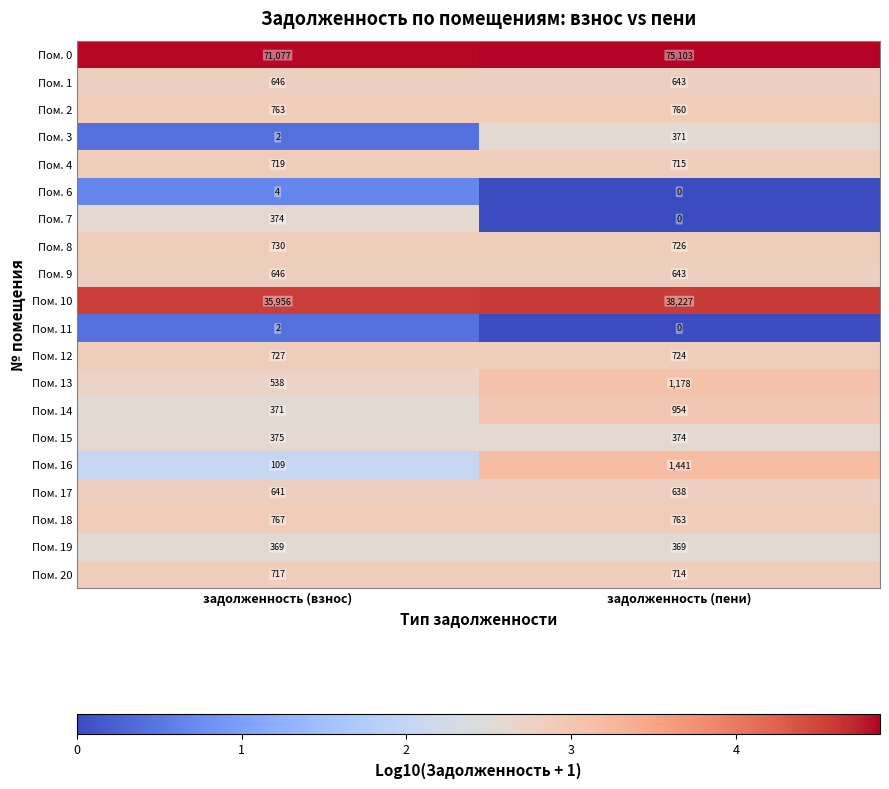

Is the value of Пом. 1 at задолженность (пени) greater than the value of Пом. 4 at задолженность (пени)?

No